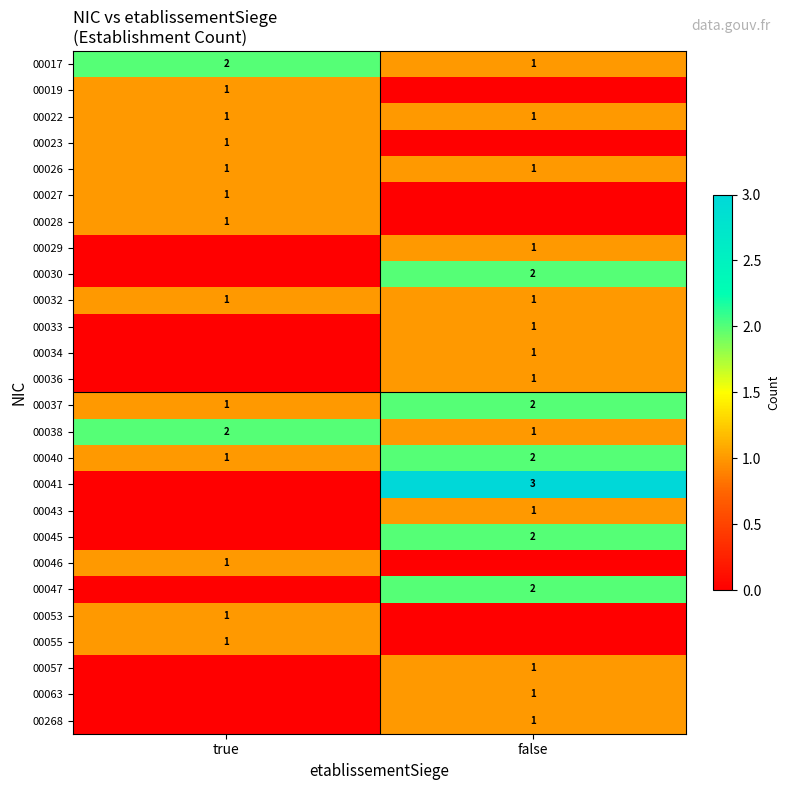

The 00053 series shows 0 at true. True or false?

False